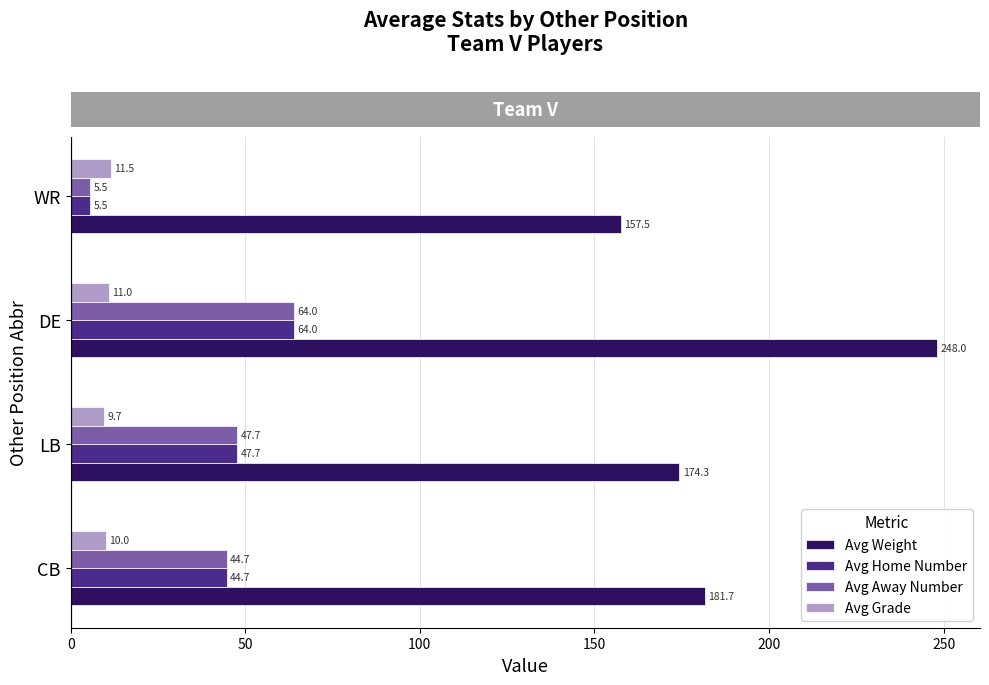

Which series changed the most between DE and WR?

Avg Weight